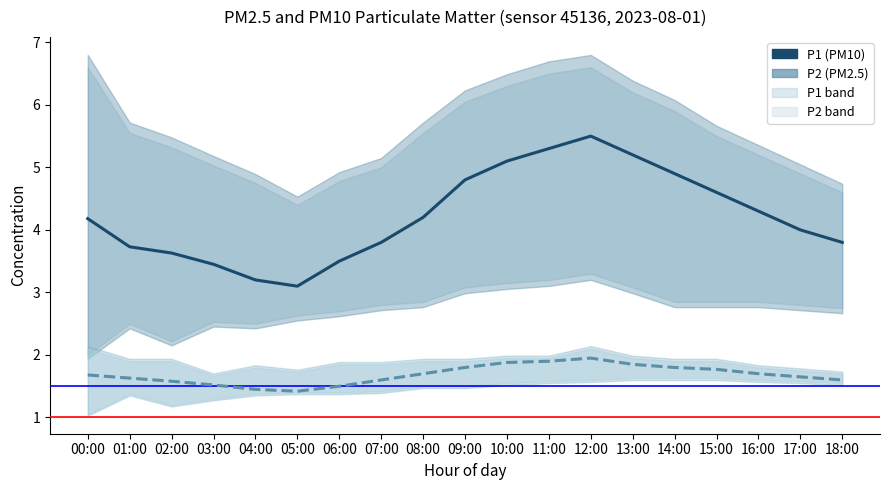

What is the label of the 8th point from the right?

11:00